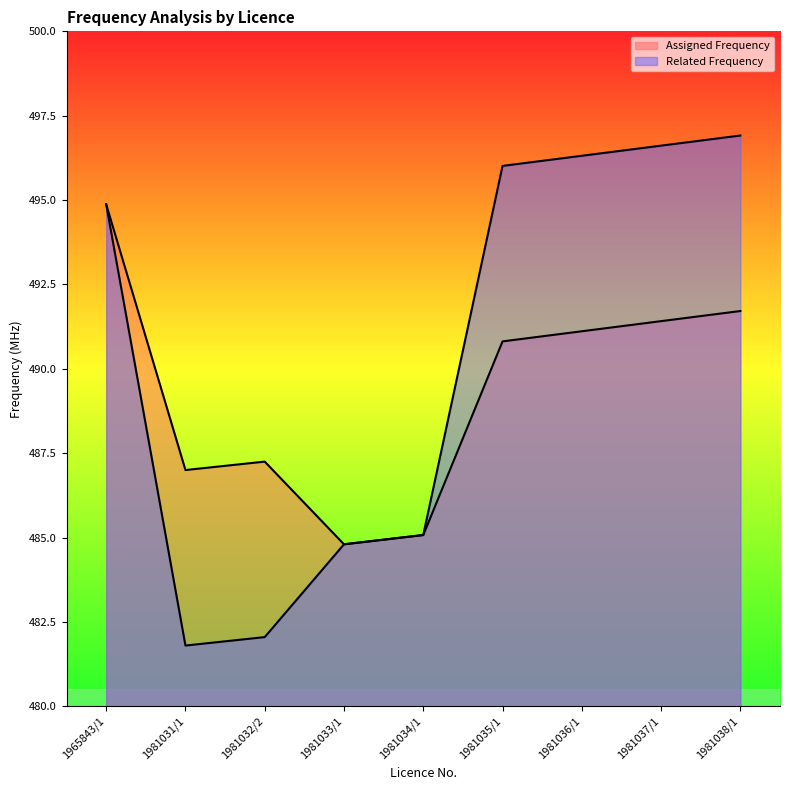

How many data points in Assigned Frequency are above 490?

5